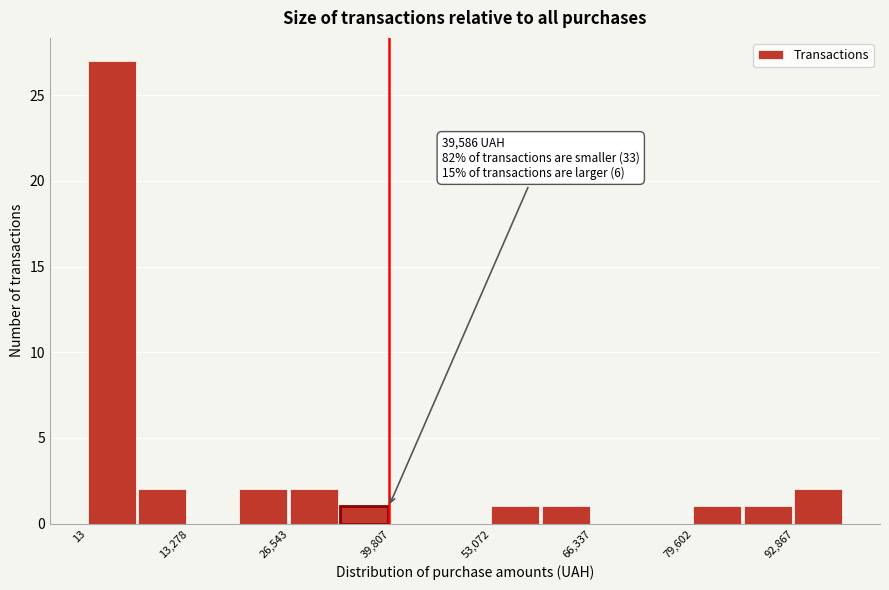

Around what value on the x-axis is the tallest bar? Give the approximate position of its centre, as read against the axis.

4000